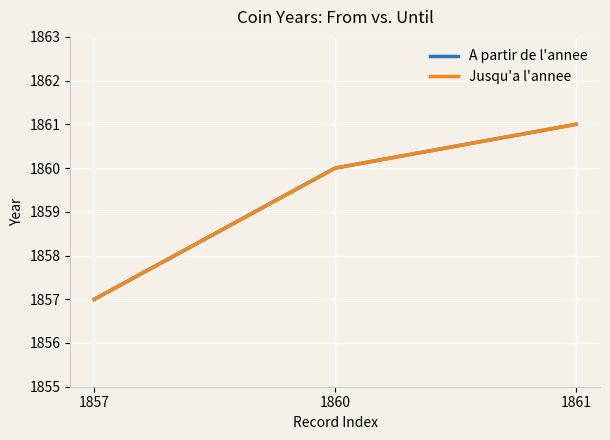

Does the chart display data point markers on the line(s)?

No